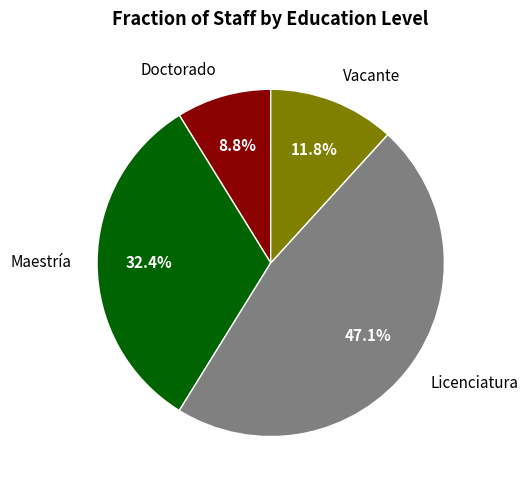

Which category has the biggest portion of the pie?

Licenciatura